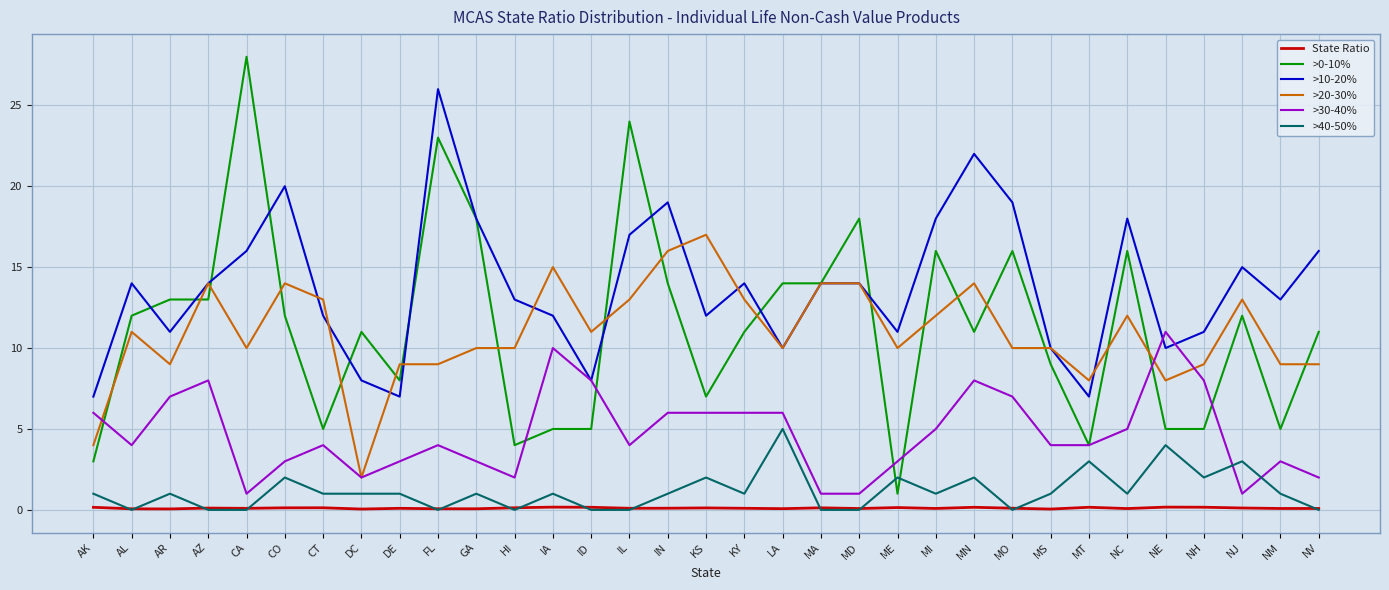

Which series has the widest spread of values?

>0-10%